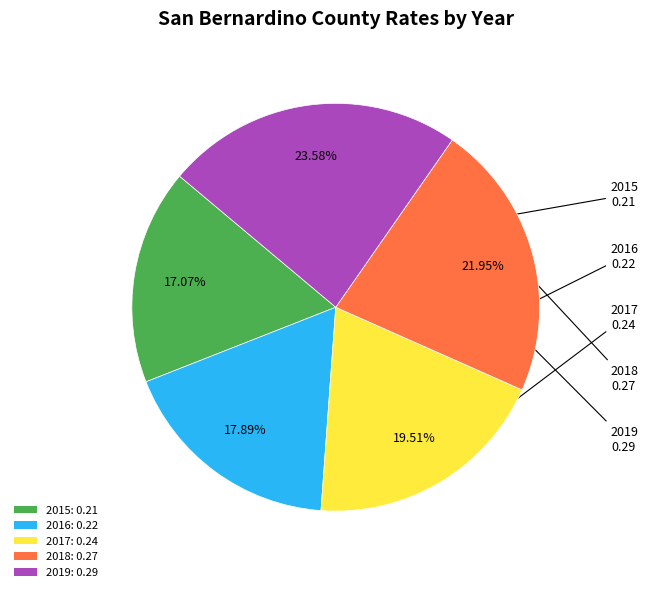

Does any single category account for the majority?

No